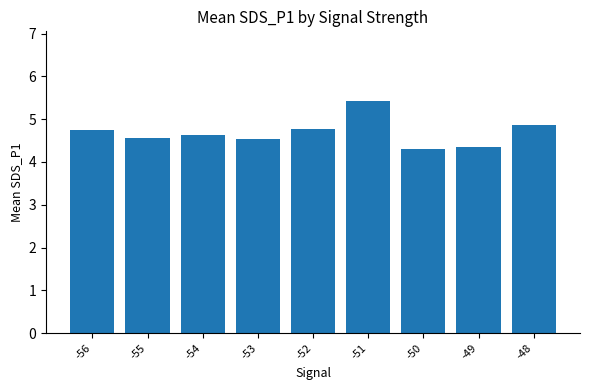

At which category does the chart reach its peak across all series?

-51